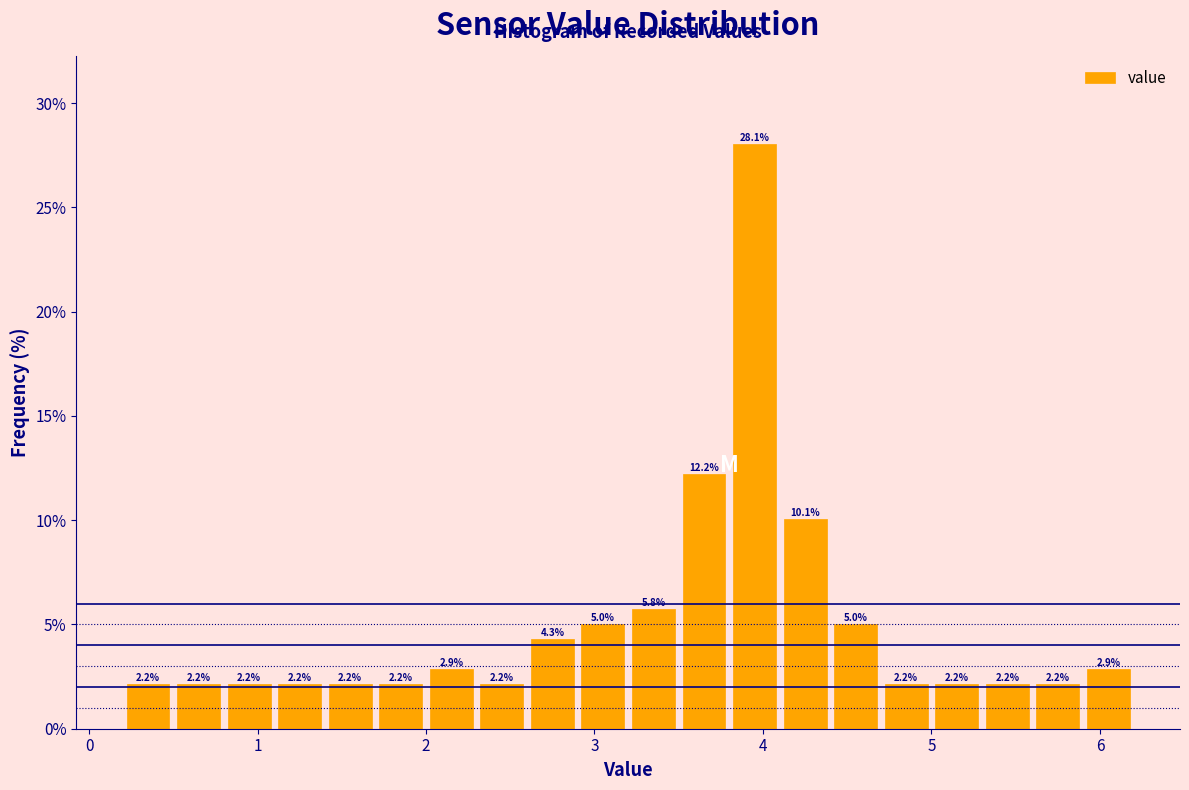

Read against the x-axis, roughly where is the centre of the tallest bar?

4.0